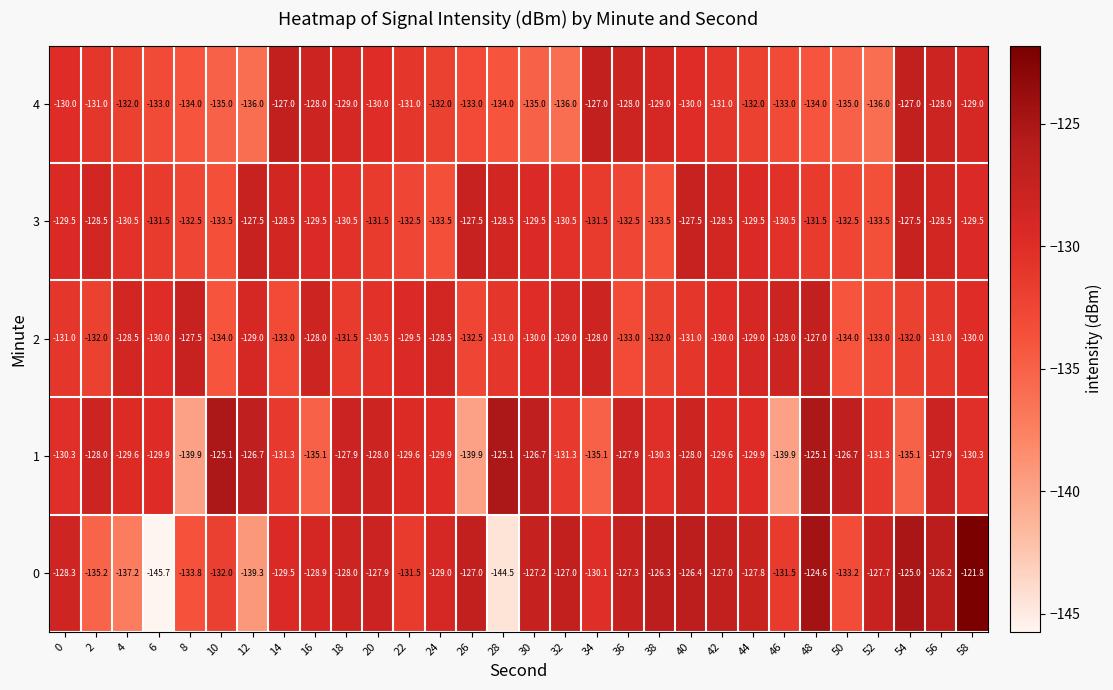

Where does the 0 series first go above -128?

20